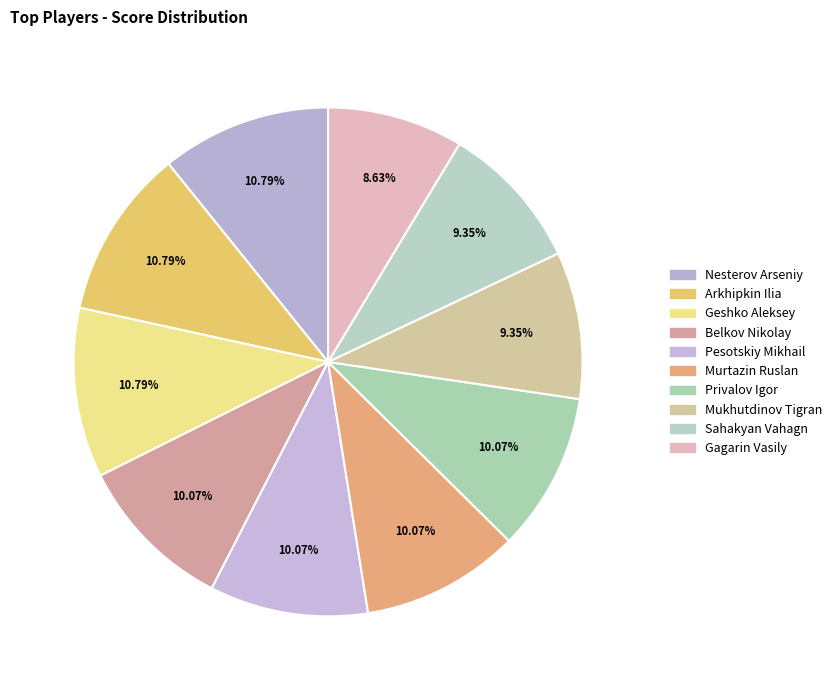

What is the ratio of the value at Gagarin Vasily to the value at Nesterov Arseniy?

0.8